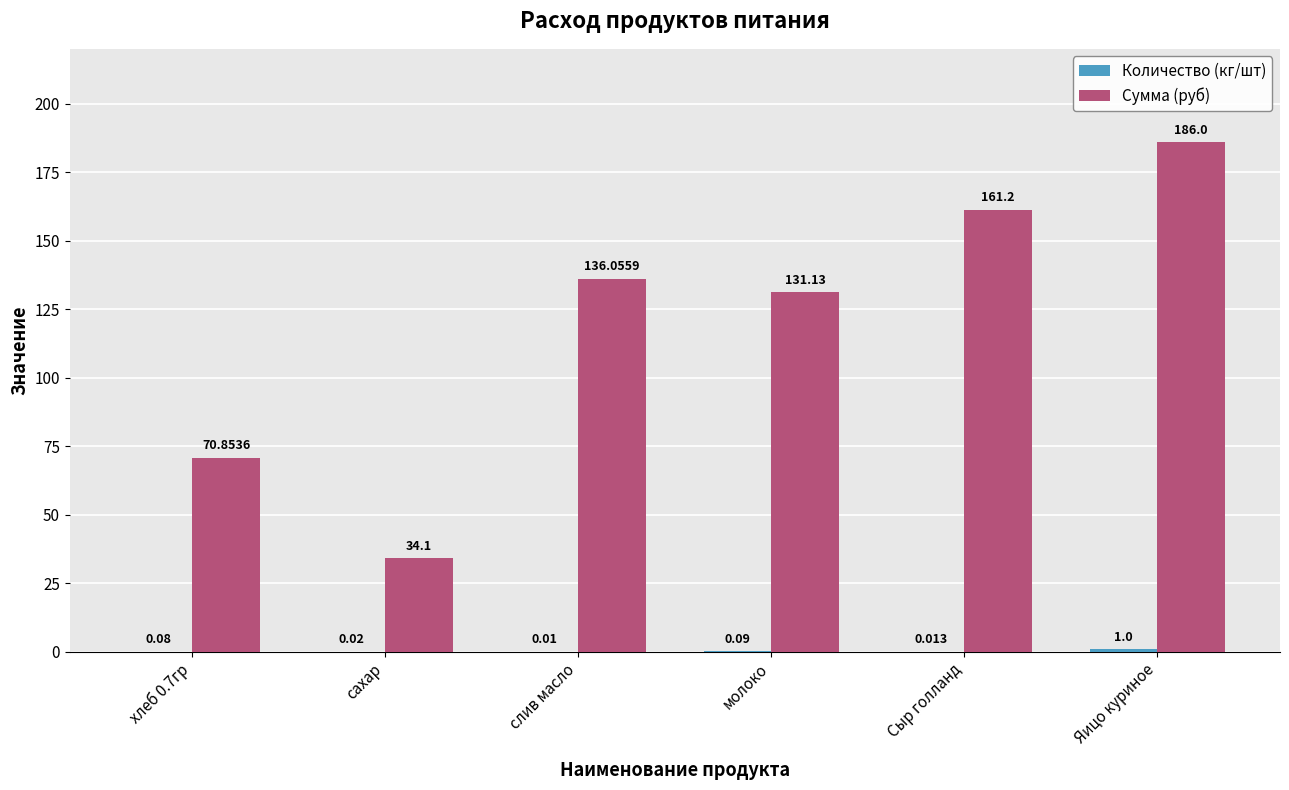

What is the total value across all series at слив масло?

136.1